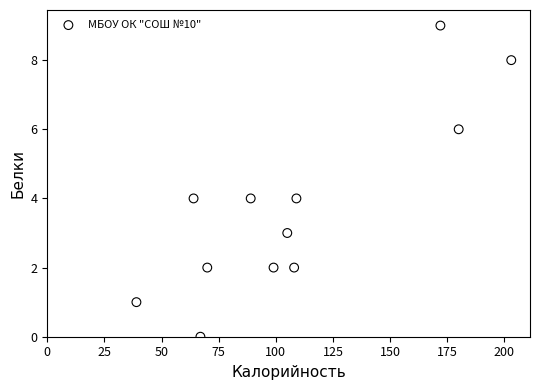

What is the range of X values (max minus min)?

164